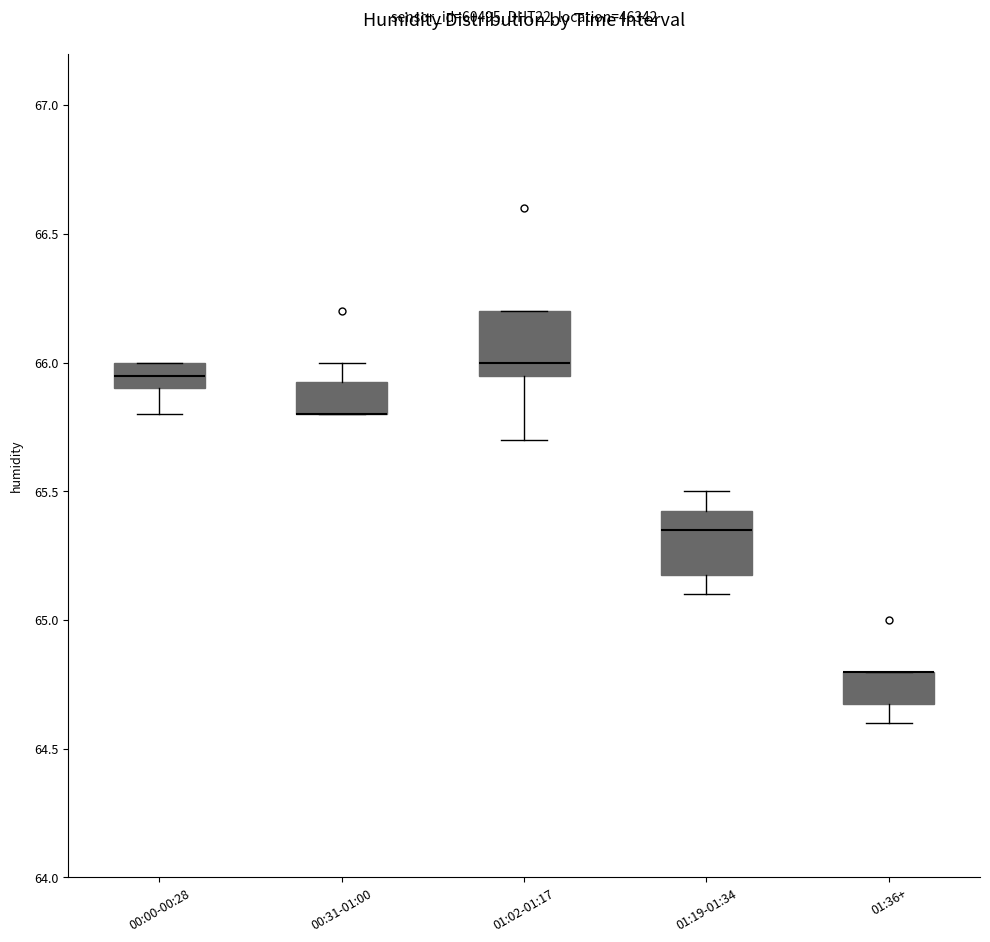

Reading left to right, transcribe this box plot: for each box, give where its median line is, the range the box spans, and where its two whiskers end, as read against the y-axis. The values are not printed on the chart, so give them approximately, as read against the axis.

00:00-00:28: median 65.95, box 65.90 to 66.00, whiskers 65.80 to 66.00
00:31-01:00: median 65.80 (drawn on the box's lower edge), box 65.80 to 65.95, whiskers 65.80 to 66.00
01:02-01:17: median 66.00, box 65.95 to 66.20, whiskers 65.70 to 66.20
01:19-01:34: median 65.35, box 65.20 to 65.45, whiskers 65.10 to 65.50
01:36+: median 64.80 (drawn on the box's upper edge), box 64.70 to 64.80, whiskers 64.60 to 64.80